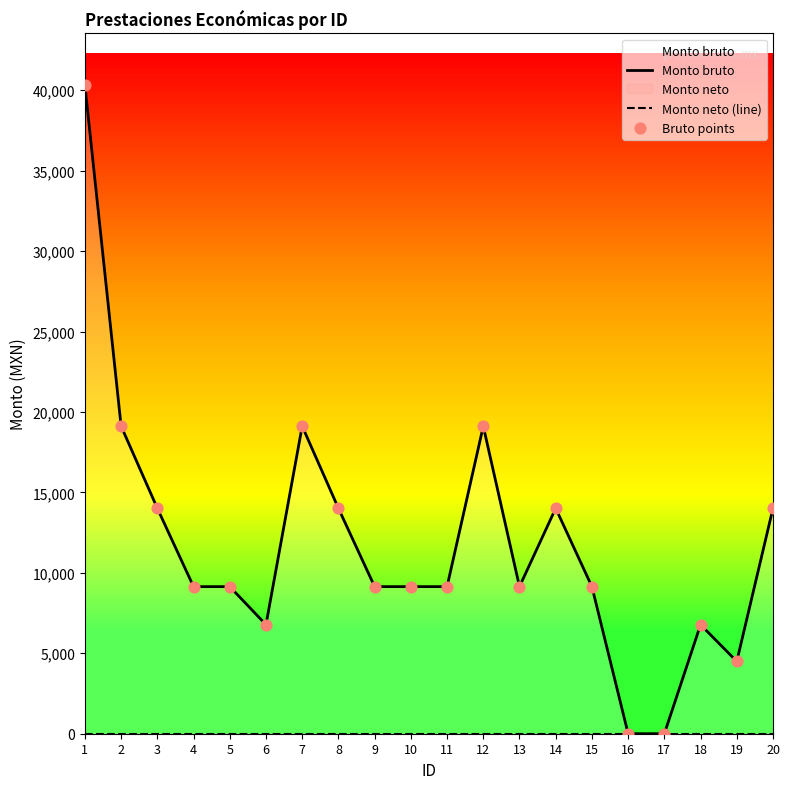

At how many categories does at least one series exceed 11479?

8